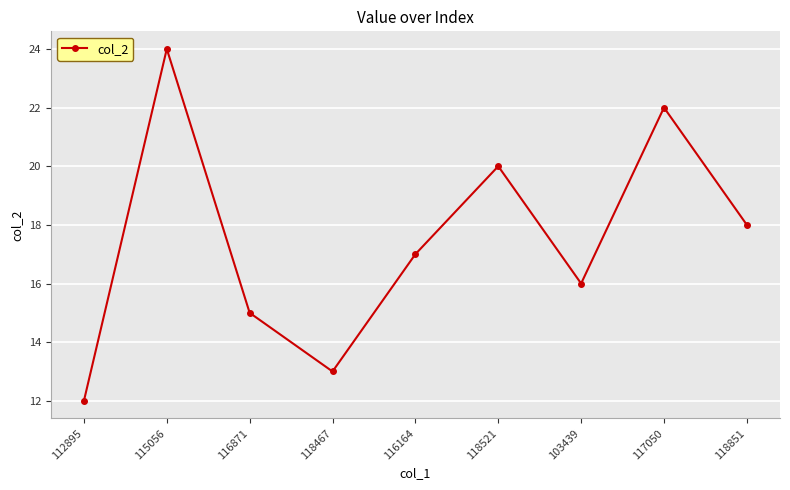

At which category does the chart reach its peak across all series?

115056